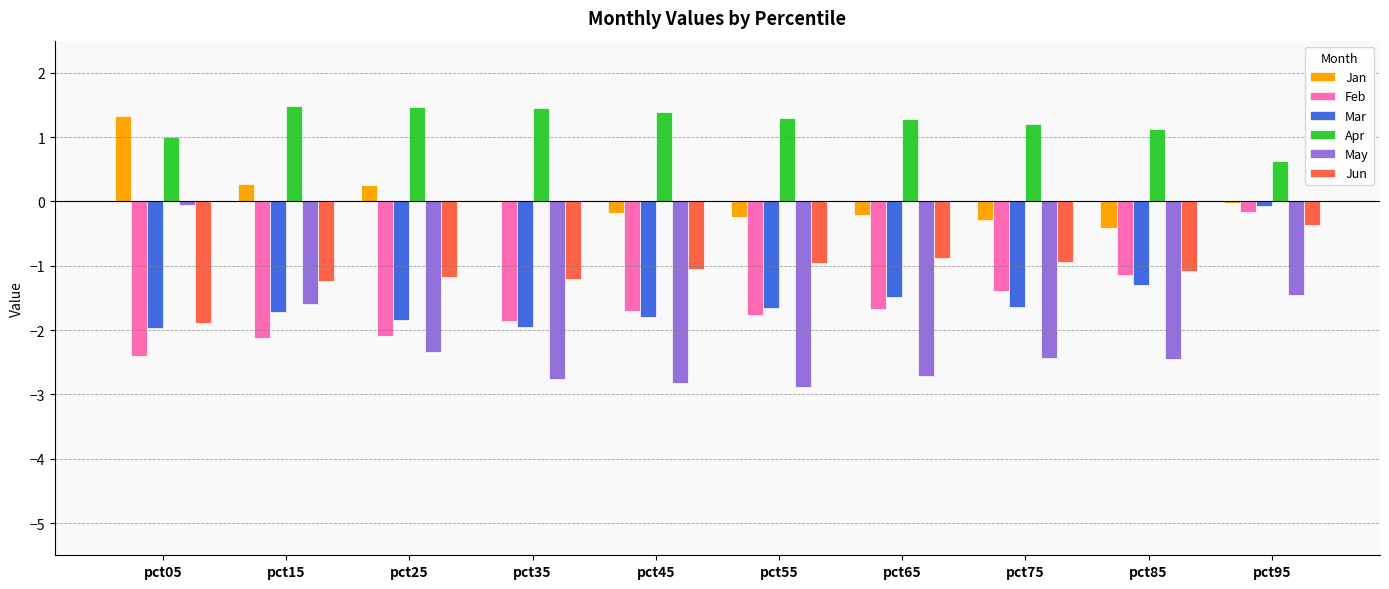

What is the sum of the Jun values at pct45 and pct85?

-2.1